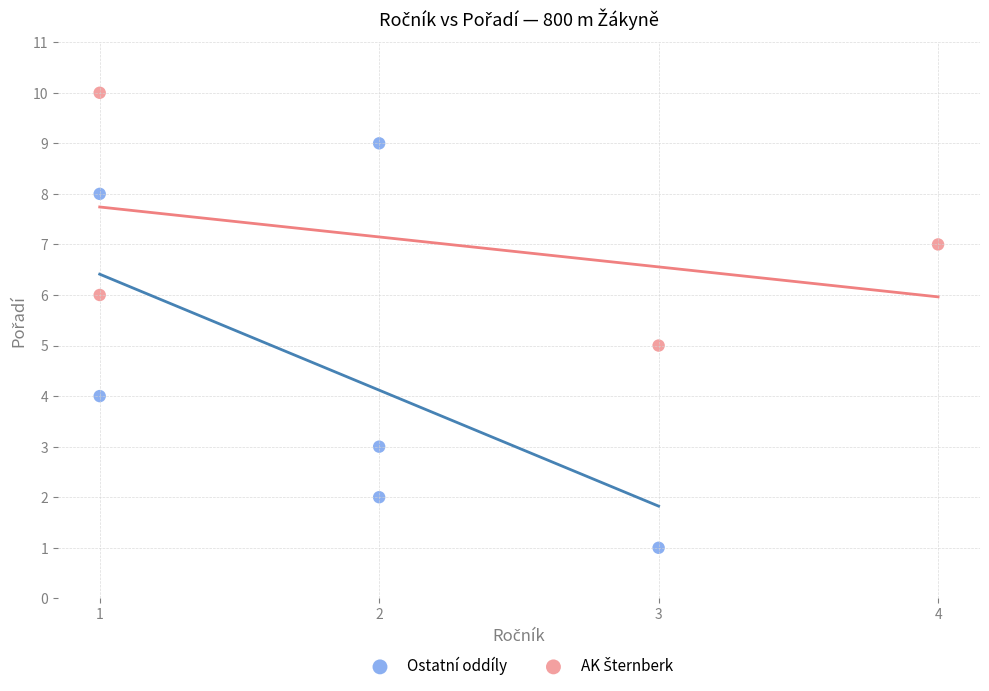

Which series has the largest Y range (max minus min)?

Ostatní oddíly